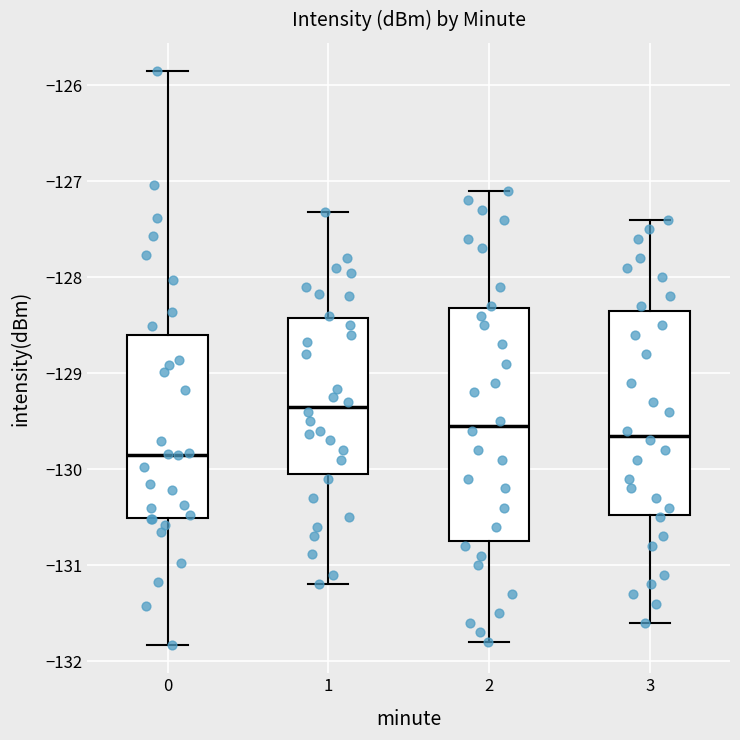

Which box is the tallest, from its lower edge to its upper edge?

2